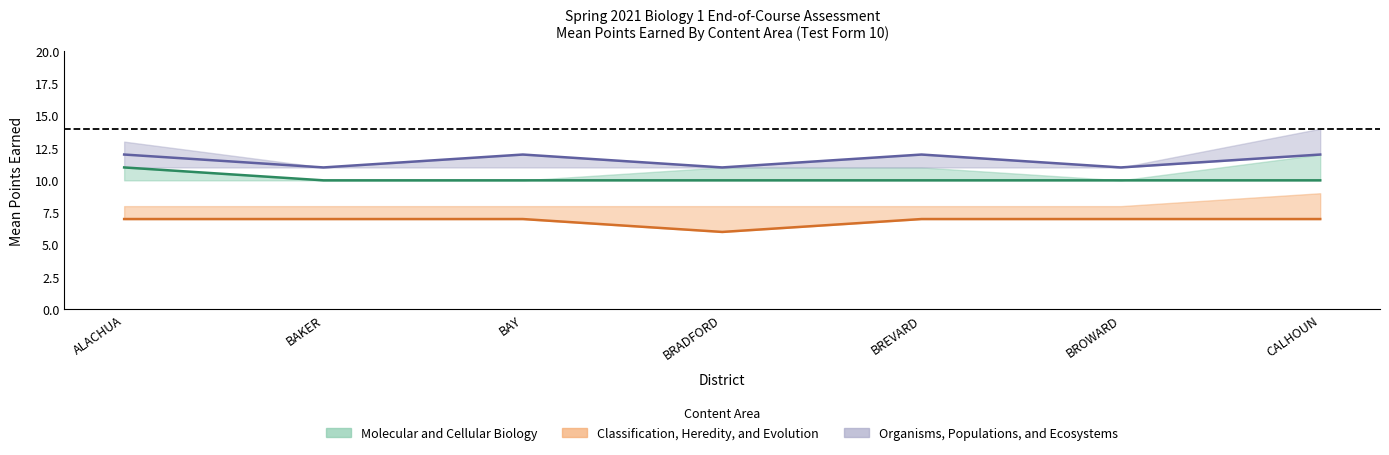

Reading left to right, transcribe all the data shown in this chart.

Molecular and Cellular Biology: 11	10	10	10	10	10	10
Classification, Heredity, and Evolution: 7	7	7	6	7	7	7
Organisms, Populations, and Ecosystems: 12	11	12	11	12	11	12